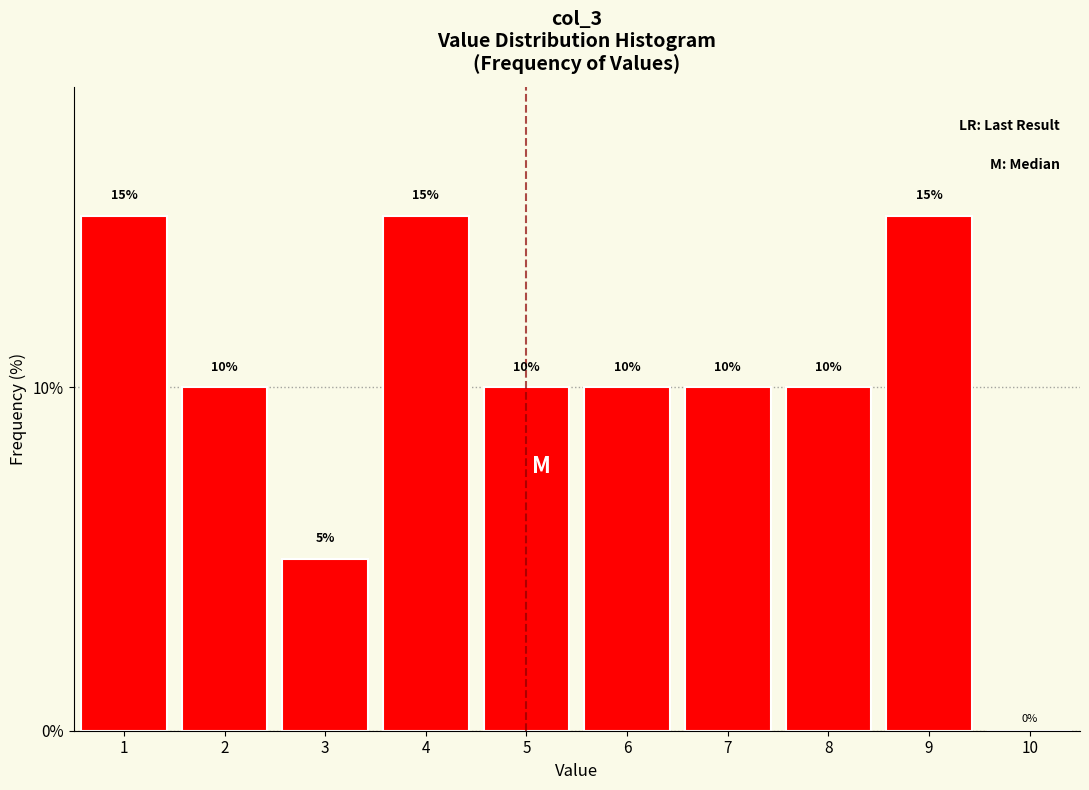

What is the height of the bar covering 6.5 to 7.5 on the x-axis?

10